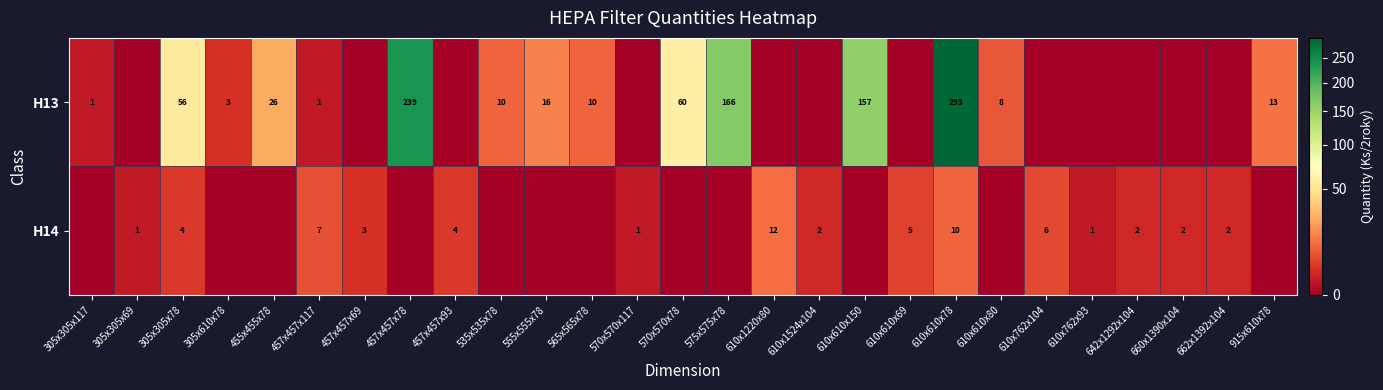

At which category does the chart reach its minimum across all series?

305x305x69